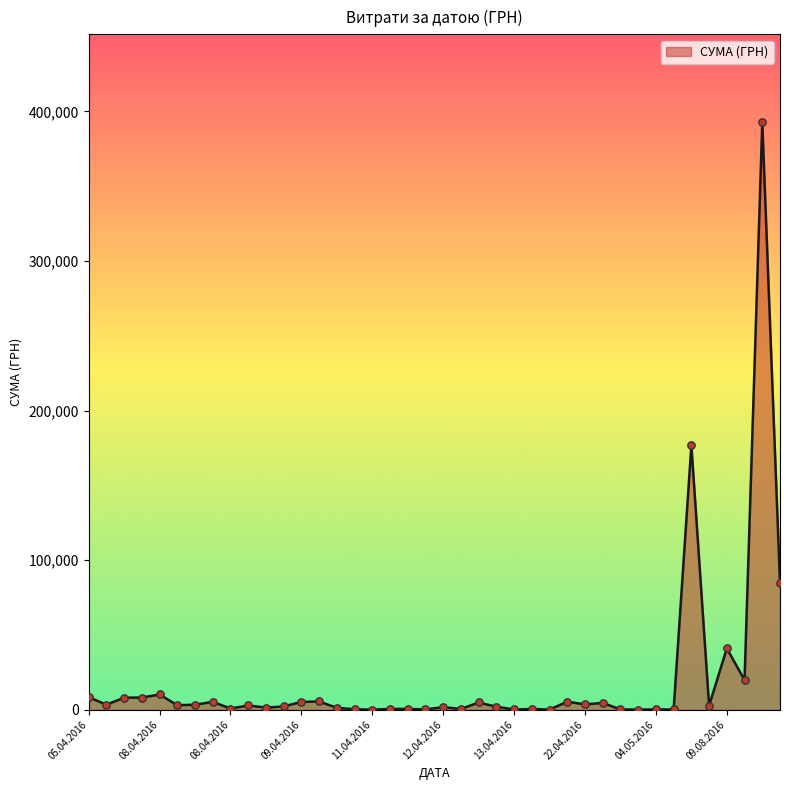

What is the difference between the maximum and minimum values?

392630.0